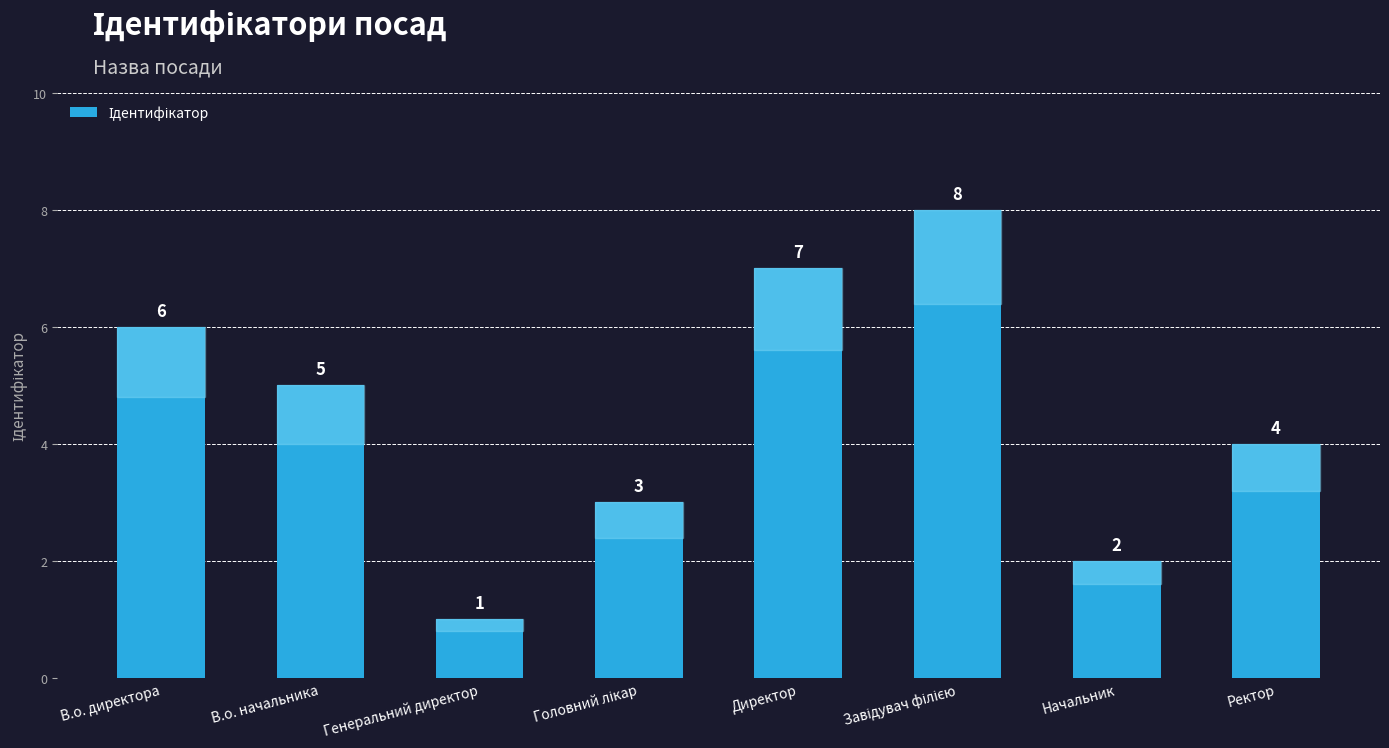

How many values are below 5?

4